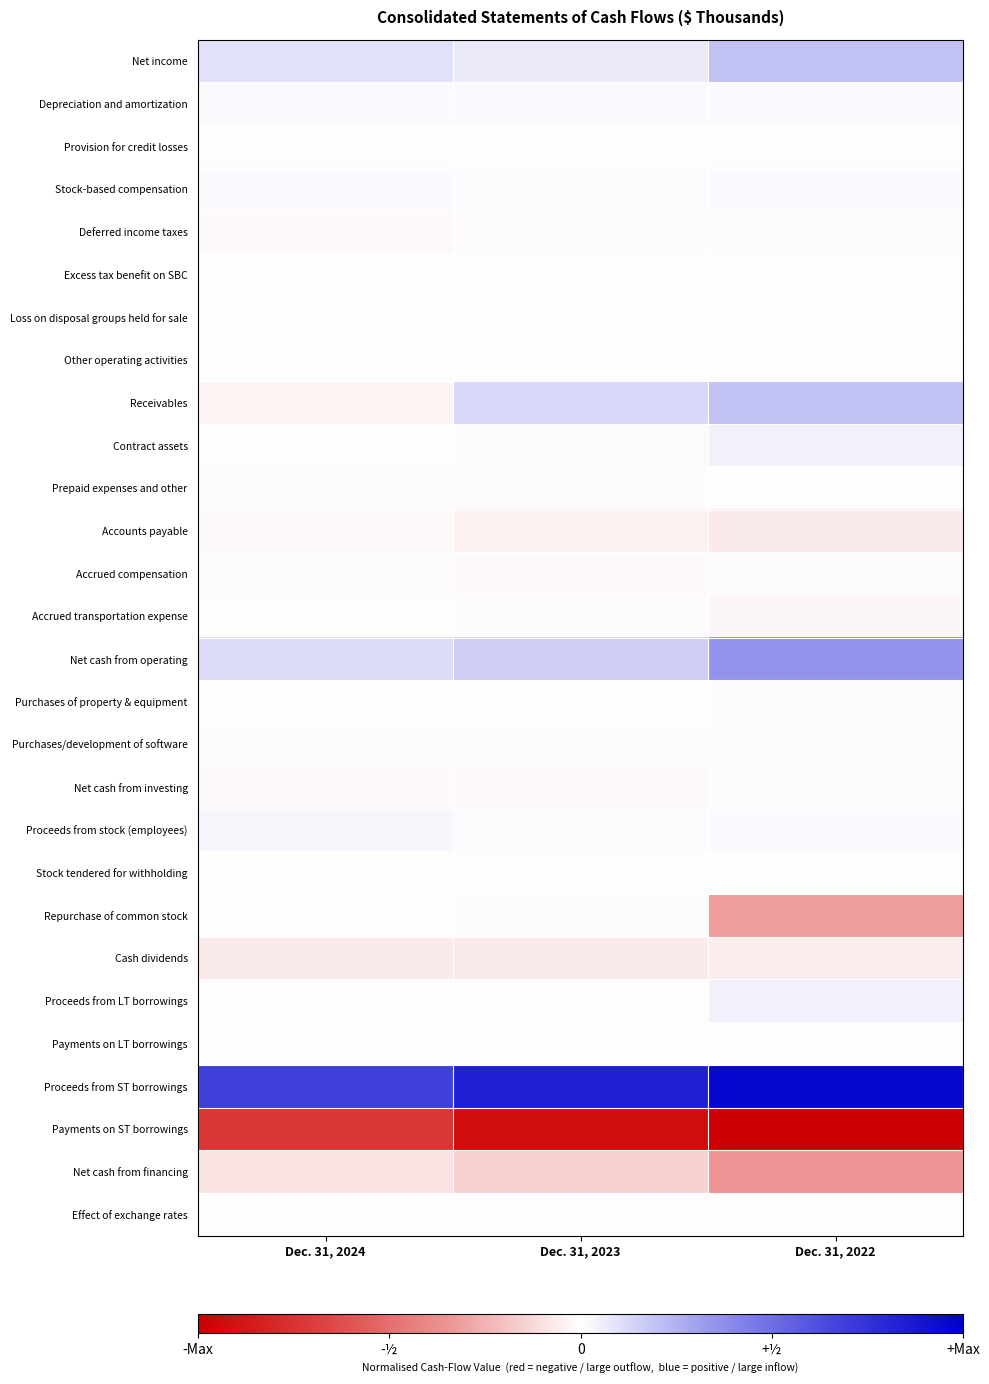

Reading left to right, list all the values displayed in this chart.

Net income: Dec. 31, 2024=0.1	Dec. 31, 2023=0.1	Dec. 31, 2022=0.2
Depreciation and amortization: Dec. 31, 2024=0.0	Dec. 31, 2023=0.0	Dec. 31, 2022=0.0
Provision for credit losses: Dec. 31, 2024=0.0	Dec. 31, 2023=-0.0	Dec. 31, 2022=-0.0
Stock-based compensation: Dec. 31, 2024=0.0	Dec. 31, 2023=0.0	Dec. 31, 2022=0.0
Deferred income taxes: Dec. 31, 2024=-0.0	Dec. 31, 2023=-0.0	Dec. 31, 2022=-0.0
Excess tax benefit on SBC: Dec. 31, 2024=-0.0	Dec. 31, 2023=-0.0	Dec. 31, 2022=-0.0
Loss on disposal groups held for sale: Dec. 31, 2024=0.0	Dec. 31, 2023=0.0	Dec. 31, 2022=0.0
Other operating activities: Dec. 31, 2024=0.0	Dec. 31, 2023=0.0	Dec. 31, 2022=-0.0
Receivables: Dec. 31, 2024=-0.0	Dec. 31, 2023=0.1	Dec. 31, 2022=0.2
Contract assets: Dec. 31, 2024=-0.0	Dec. 31, 2023=0.0	Dec. 31, 2022=0.0
Prepaid expenses and other: Dec. 31, 2024=0.0	Dec. 31, 2023=-0.0	Dec. 31, 2022=-0.0
Accounts payable: Dec. 31, 2024=-0.0	Dec. 31, 2023=-0.0	Dec. 31, 2022=-0.1
Accrued compensation: Dec. 31, 2024=0.0	Dec. 31, 2023=-0.0	Dec. 31, 2022=0.0
Accrued transportation expense: Dec. 31, 2024=0.0	Dec. 31, 2023=-0.0	Dec. 31, 2022=-0.0
Net cash from operating: Dec. 31, 2024=0.1	Dec. 31, 2023=0.2	Dec. 31, 2022=0.4
Purchases of property & equipment: Dec. 31, 2024=-0.0	Dec. 31, 2023=-0.0	Dec. 31, 2022=-0.0
Purchases/development of software: Dec. 31, 2024=-0.0	Dec. 31, 2023=-0.0	Dec. 31, 2022=-0.0
Net cash from investing: Dec. 31, 2024=-0.0	Dec. 31, 2023=-0.0	Dec. 31, 2022=-0.0
Proceeds from stock (employees): Dec. 31, 2024=0.0	Dec. 31, 2023=0.0	Dec. 31, 2022=0.0
Stock tendered for withholding: Dec. 31, 2024=-0.0	Dec. 31, 2023=-0.0	Dec. 31, 2022=-0.0
Repurchase of common stock: Dec. 31, 2024=0.0	Dec. 31, 2023=-0.0	Dec. 31, 2022=-0.3
Cash dividends: Dec. 31, 2024=-0.1	Dec. 31, 2023=-0.1	Dec. 31, 2022=-0.1
Proceeds from LT borrowings: Dec. 31, 2024=0.0	Dec. 31, 2023=0.0	Dec. 31, 2022=0.0
Payments on LT borrowings: Dec. 31, 2024=-0.0	Dec. 31, 2023=0.0	Dec. 31, 2022=0.0
Proceeds from ST borrowings: Dec. 31, 2024=0.7	Dec. 31, 2023=0.8	Dec. 31, 2022=1.0
Payments on ST borrowings: Dec. 31, 2024=-0.7	Dec. 31, 2023=-0.9	Dec. 31, 2022=-1.0
Net cash from financing: Dec. 31, 2024=-0.1	Dec. 31, 2023=-0.2	Dec. 31, 2022=-0.3
Effect of exchange rates: Dec. 31, 2024=-0.0	Dec. 31, 2023=-0.0	Dec. 31, 2022=-0.0